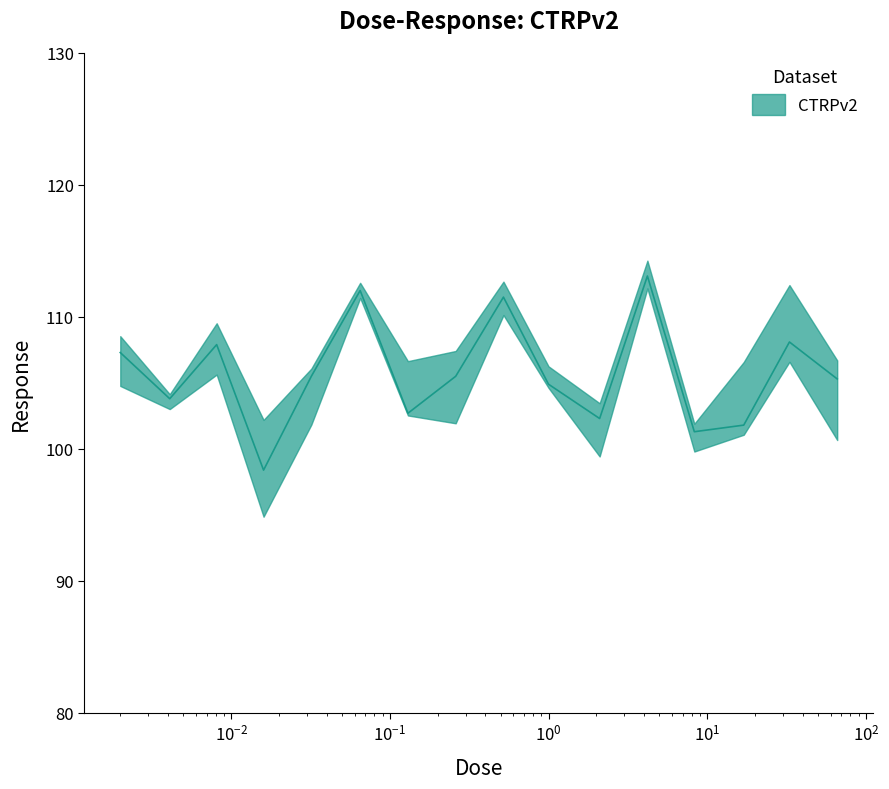

At which label is the value closest to 105?

1.0